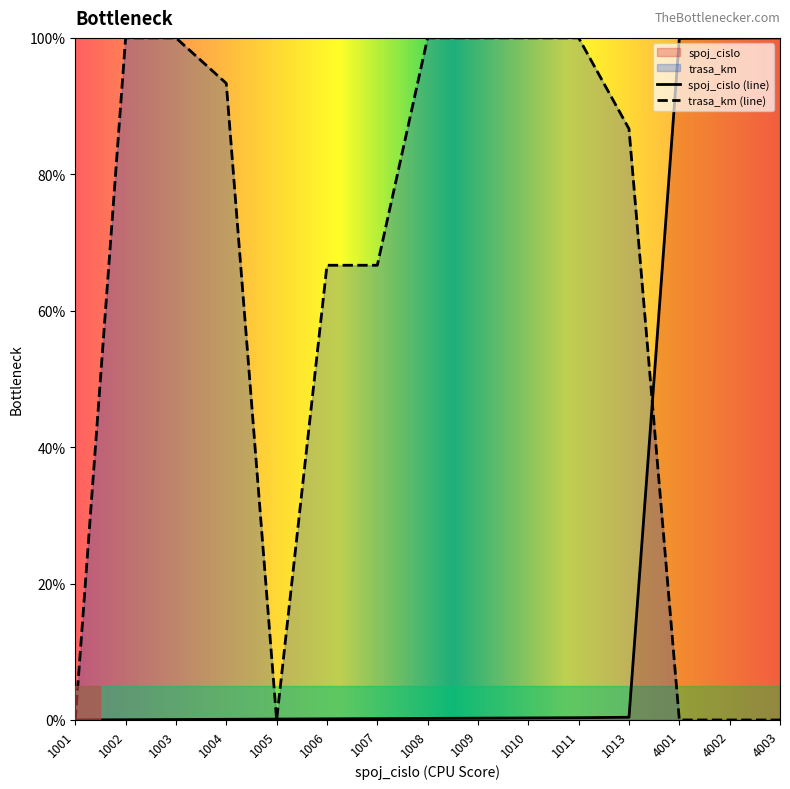

What are all the series names shown in the legend?

spoj_cislo, trasa_km